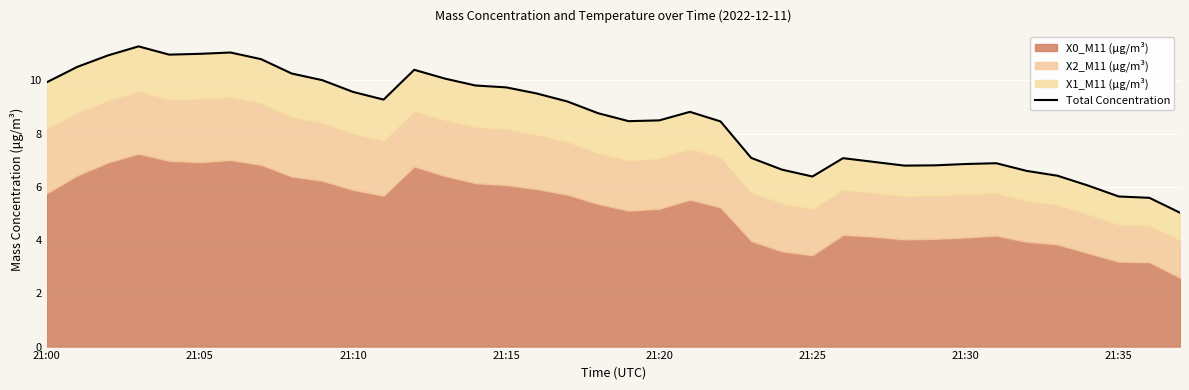

How many interior local valleys (lower than both neighbors) does the data have?

5